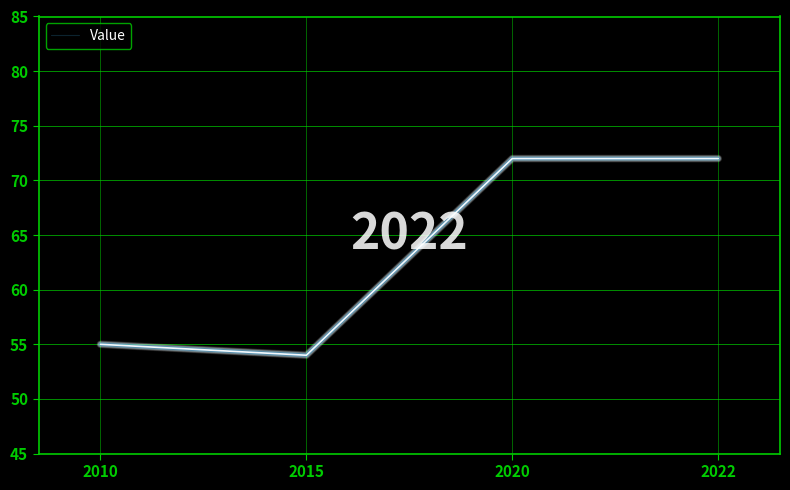

Reading right to left, transcribe all the data shown in this chart.

2022=72	2020=72	2015=54	2010=55